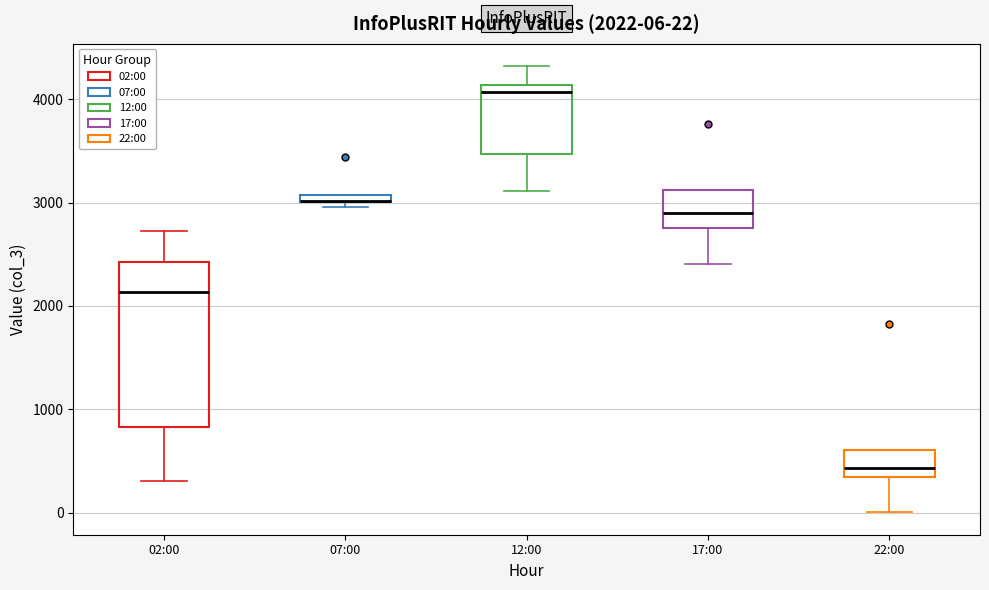

Comparing the boxes themselves (not the whiskers), which one is the tallest?

02:00